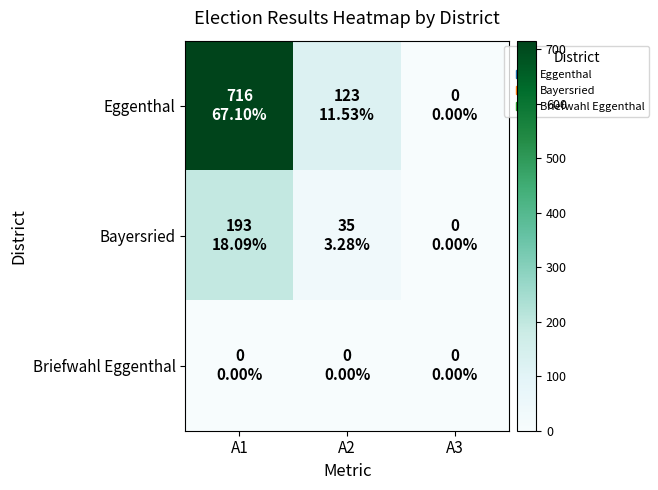

Reading right to left, transcribe all the data shown in this chart.

Eggenthal: A3=0	A2=123	A1=716
Bayersried: A3=0	A2=35	A1=193
Briefwahl Eggenthal: A3=0	A2=0	A1=0